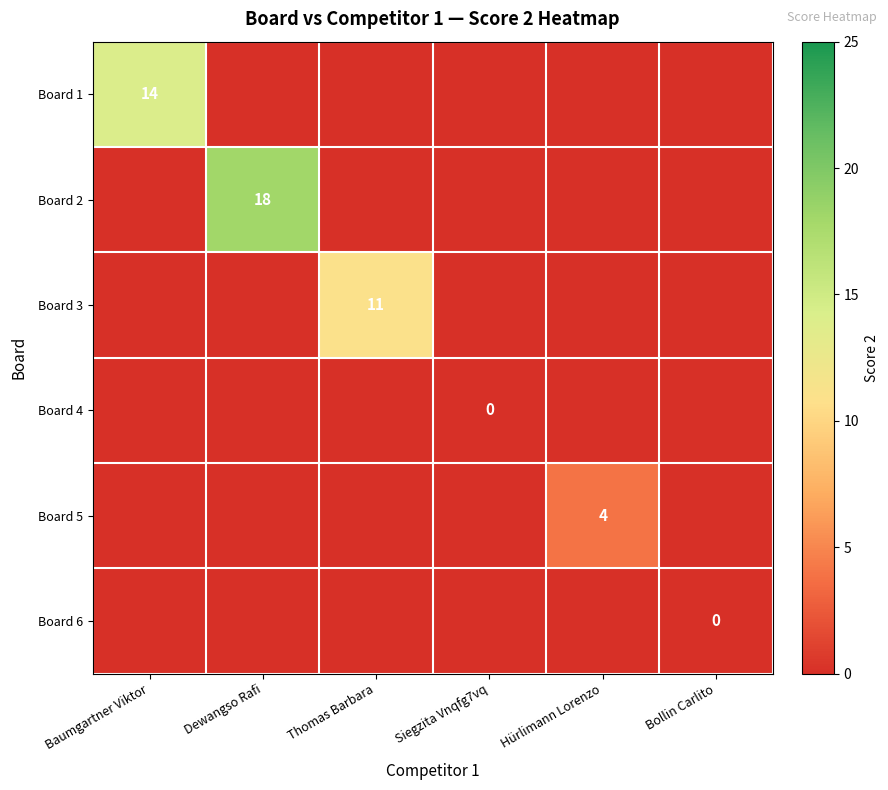

Is the value of Board 1 at Baumgartner Viktor greater than the value of Board 4 at Siegzita Vnqfg7vq?

Yes